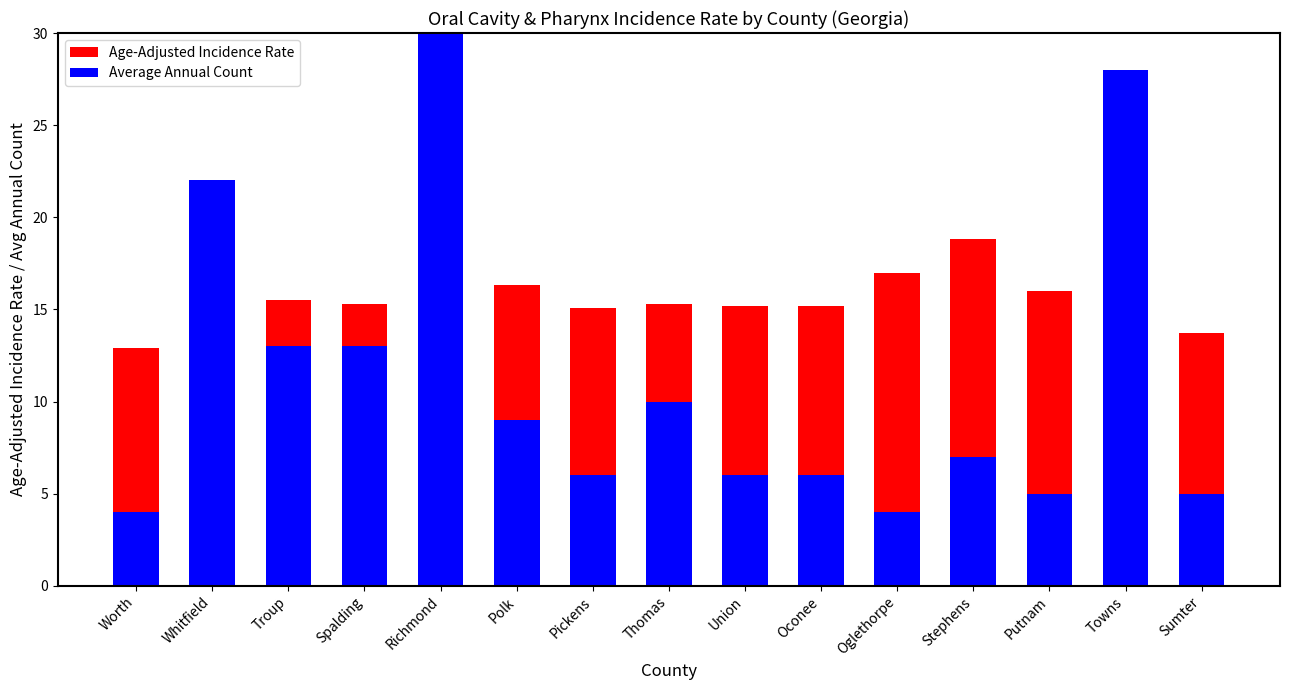

Which has a higher value, Spalding or Oglethorpe?

Oglethorpe